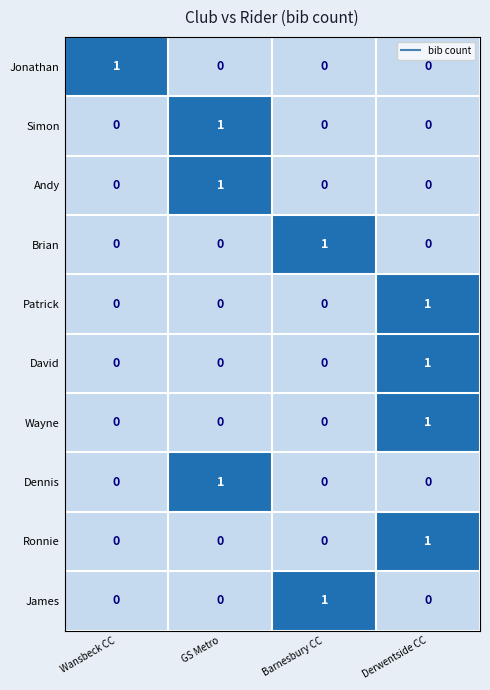

True or false: Brian has a value of 0 at Derwentside CC.

True